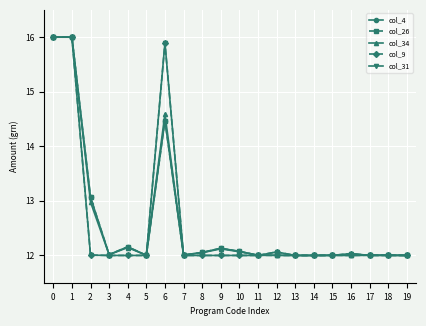

Which series ends up on top after the final intersection of col_4 and col_34?

col_4